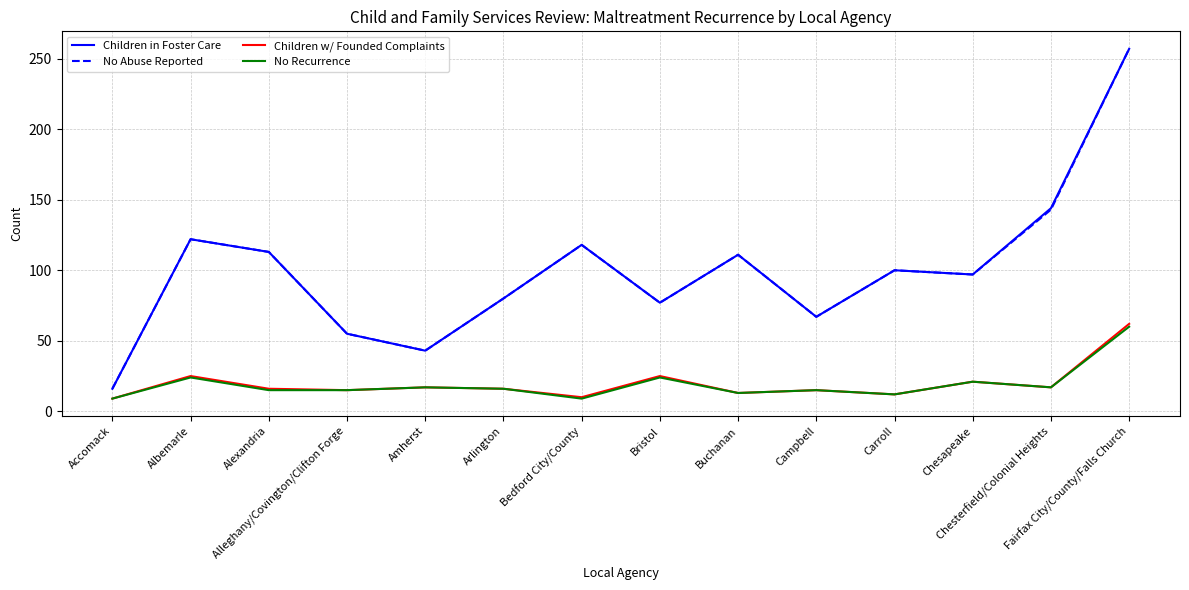

What is the difference between the second highest and minimum values in the Children in Foster Care series?

128